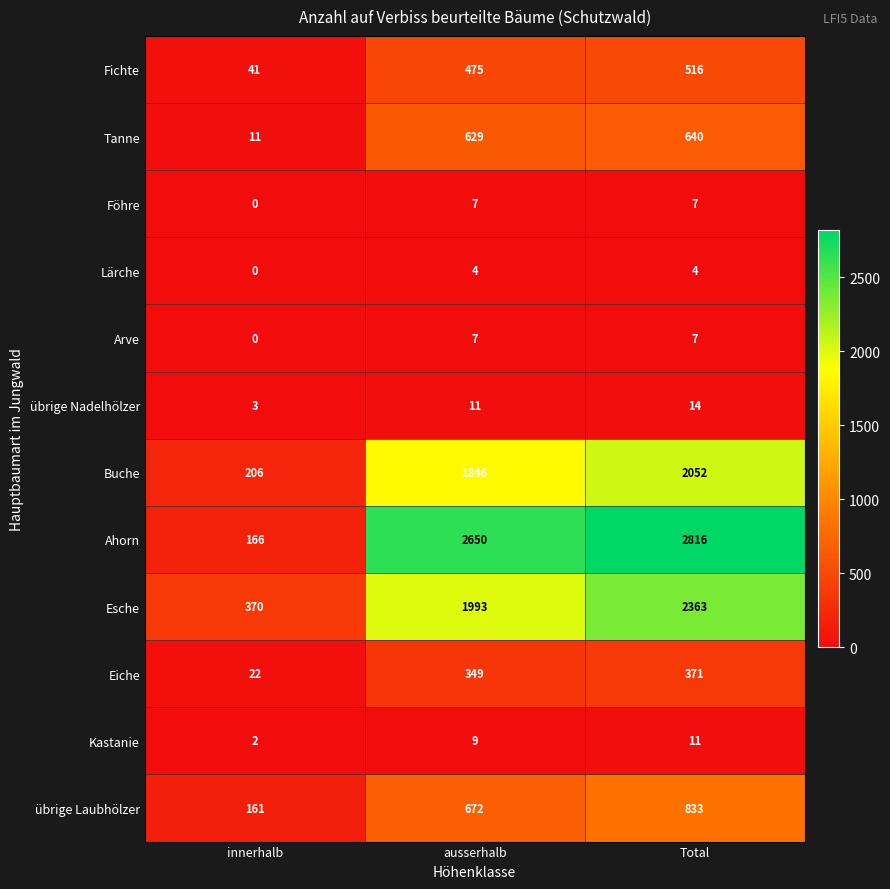

Count the number of data series in this chart.

12